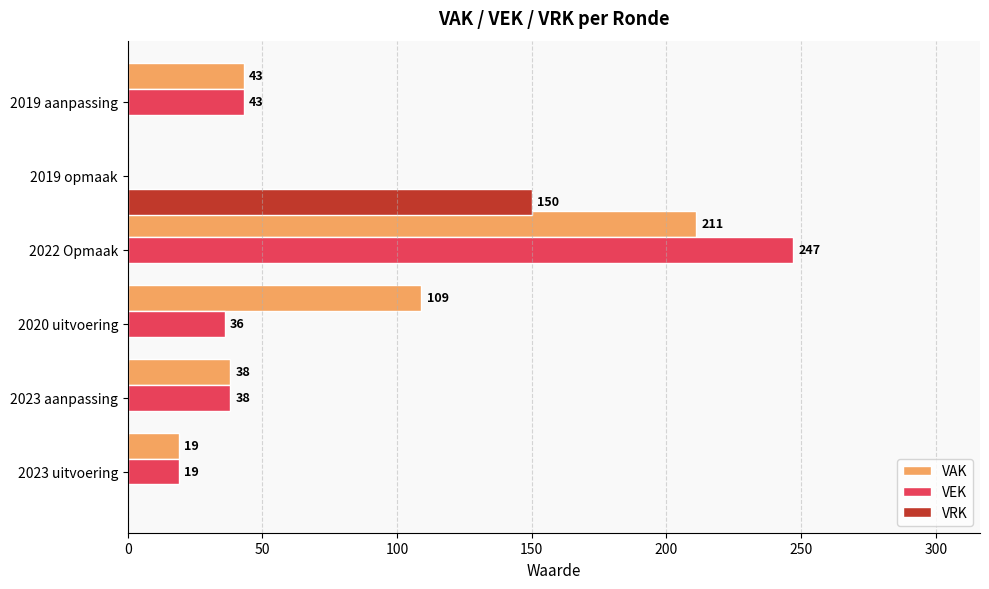

What is the maximum value for VEK?

247